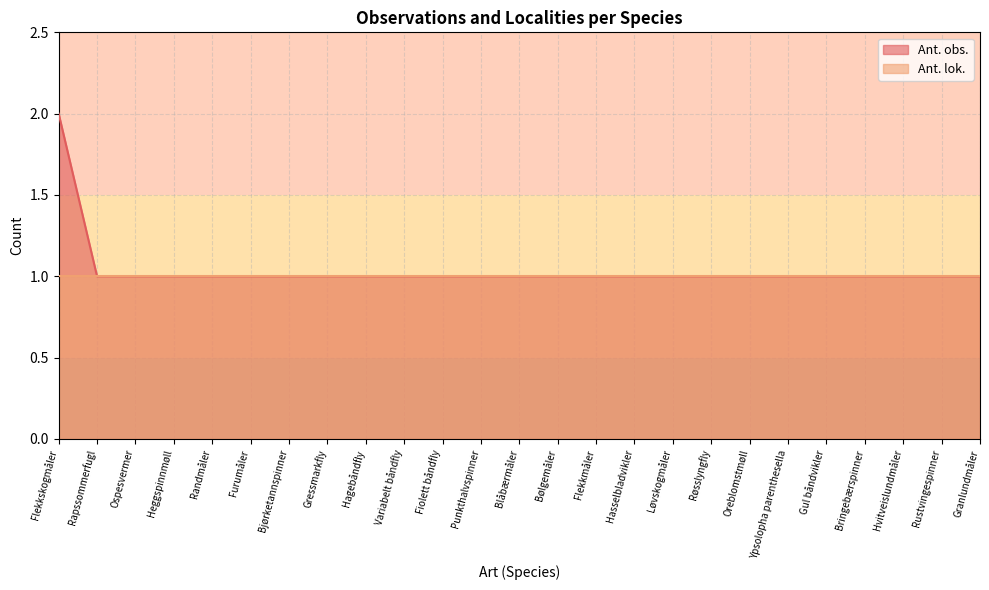

What is the average value?

1